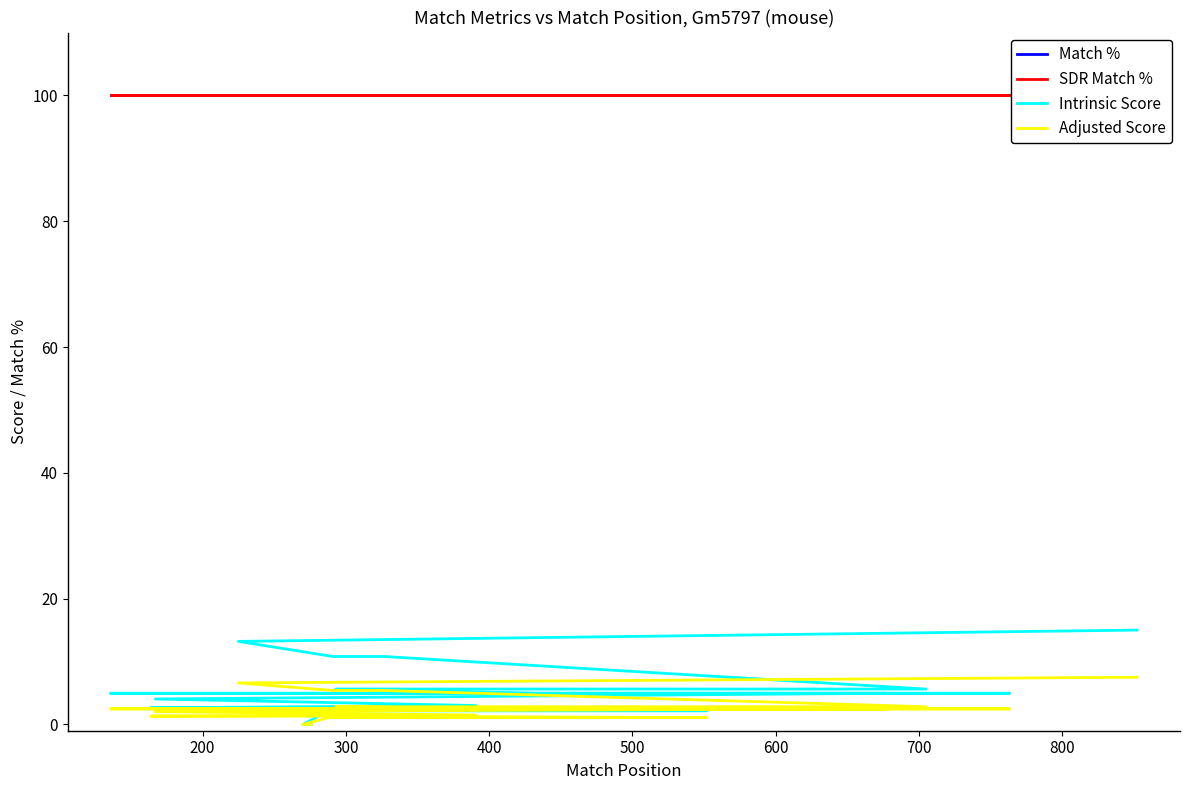

What position from the right is 600?

15